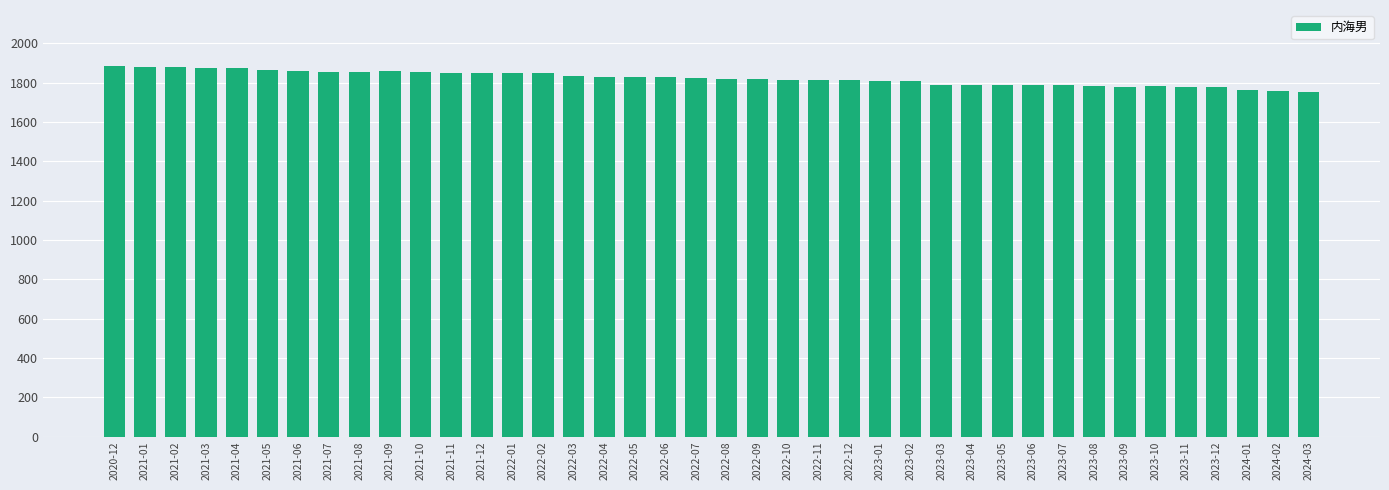

Where does the data first go above 1825?

2020-12